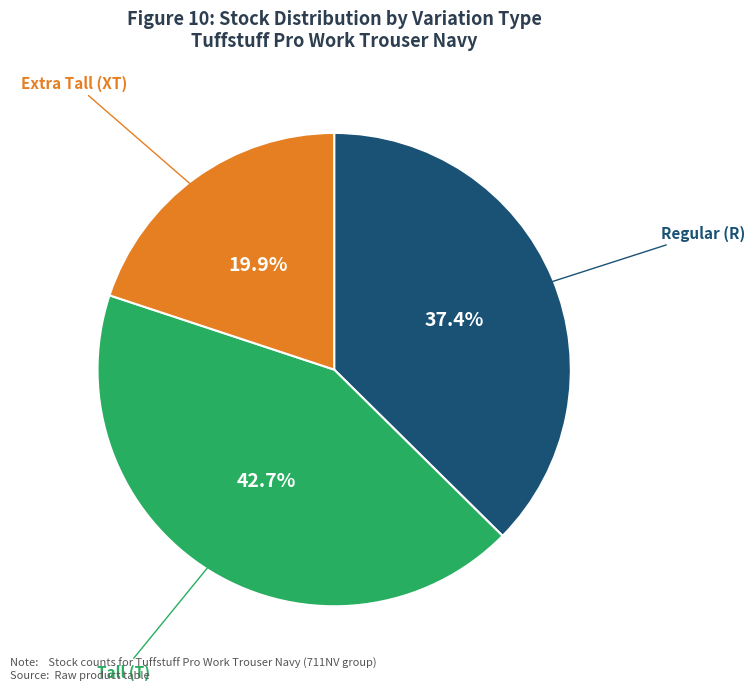

Is there a majority slice in this chart?

No